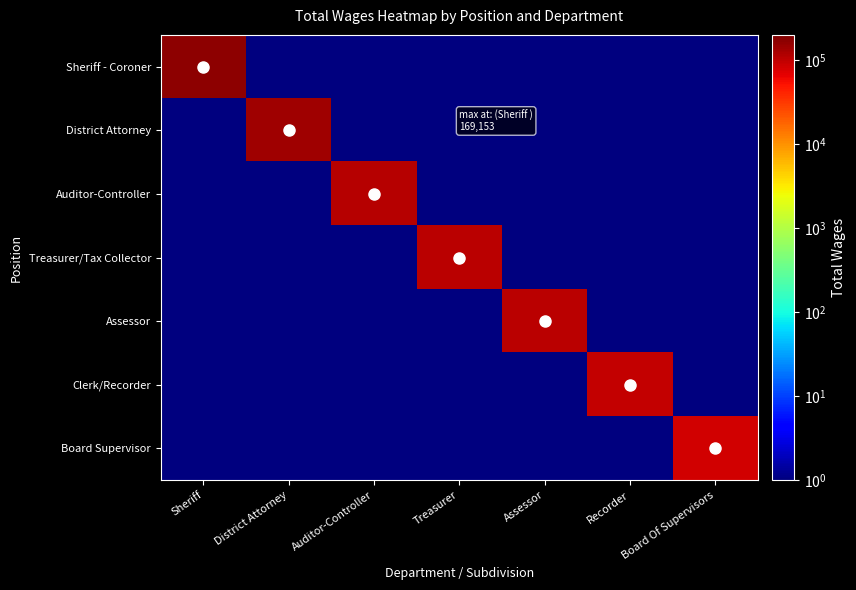

Reading left to right, extract all data points from this chart.

Sheriff - Coroner: Sheriff=169153	District Attorney=1	Auditor-Controller=1	Treasurer=1	Assessor=1	Recorder=1	Board Of Supervisors=1
District Attorney: Sheriff=1	District Attorney=140742	Auditor-Controller=1	Treasurer=1	Assessor=1	Recorder=1	Board Of Supervisors=1
Auditor-Controller: Sheriff=1	District Attorney=1	Auditor-Controller=110496	Treasurer=1	Assessor=1	Recorder=1	Board Of Supervisors=1
Treasurer/Tax Collector: Sheriff=1	District Attorney=1	Auditor-Controller=1	Treasurer=107486	Assessor=1	Recorder=1	Board Of Supervisors=1
Assessor: Sheriff=1	District Attorney=1	Auditor-Controller=1	Treasurer=1	Assessor=104752	Recorder=1	Board Of Supervisors=1
Clerk/Recorder: Sheriff=1	District Attorney=1	Auditor-Controller=1	Treasurer=1	Assessor=1	Recorder=97770	Board Of Supervisors=1
Board Supervisor: Sheriff=1	District Attorney=1	Auditor-Controller=1	Treasurer=1	Assessor=1	Recorder=1	Board Of Supervisors=83936